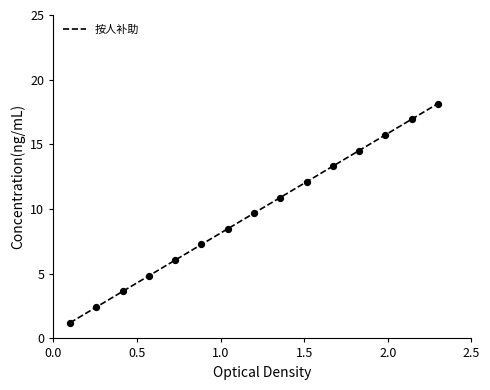

What is the minimum value shown in the chart?

1.2